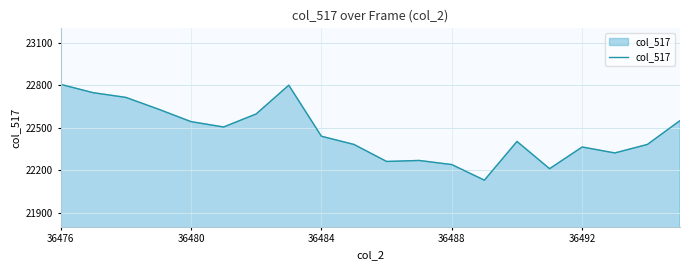

What is the difference between the maximum and minimum values?

676